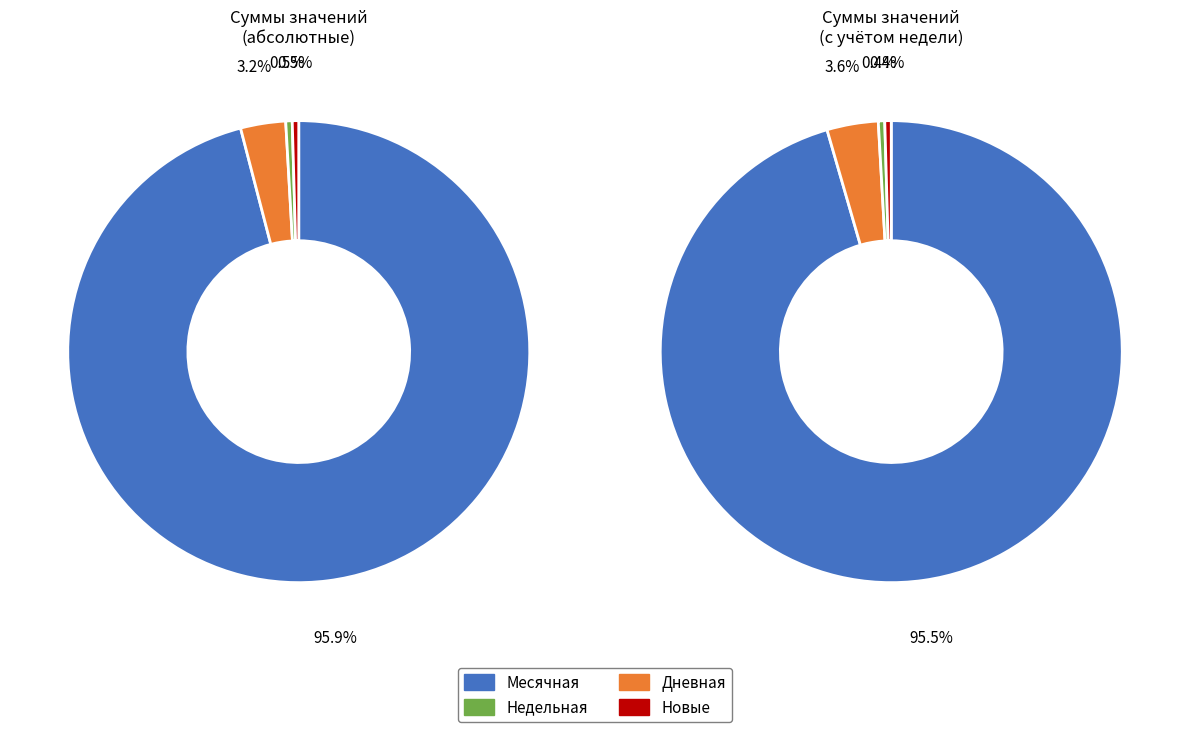

Is Недельная the majority of the pie?

No